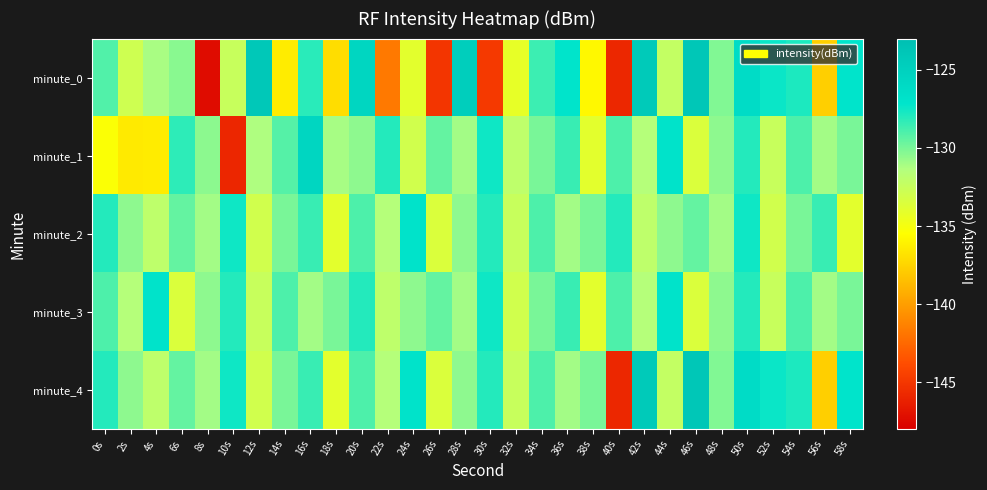

Rank the series at 52s from highest to lowest value.

minute_0, minute_4, minute_1, minute_3, minute_2